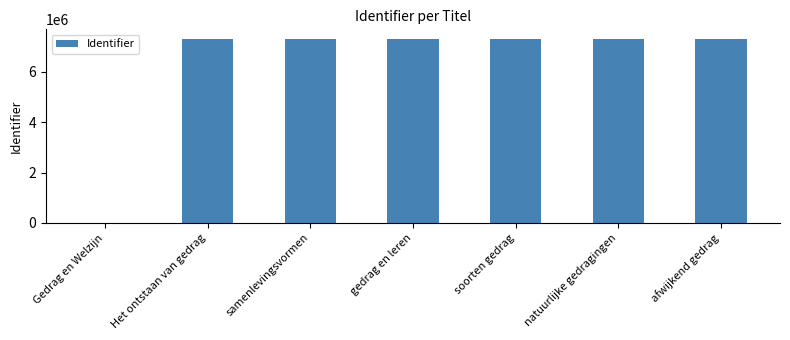

Approximately how many times larger is the value at Het ontstaan van gedrag compared to gedrag en leren?

1.0